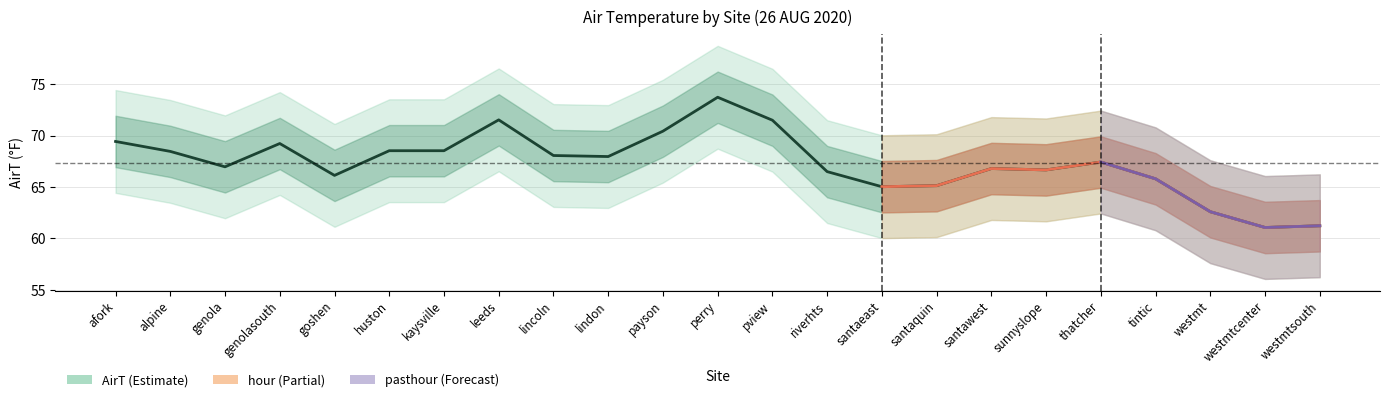

What is the label of the 19th point from the left?

thatcher